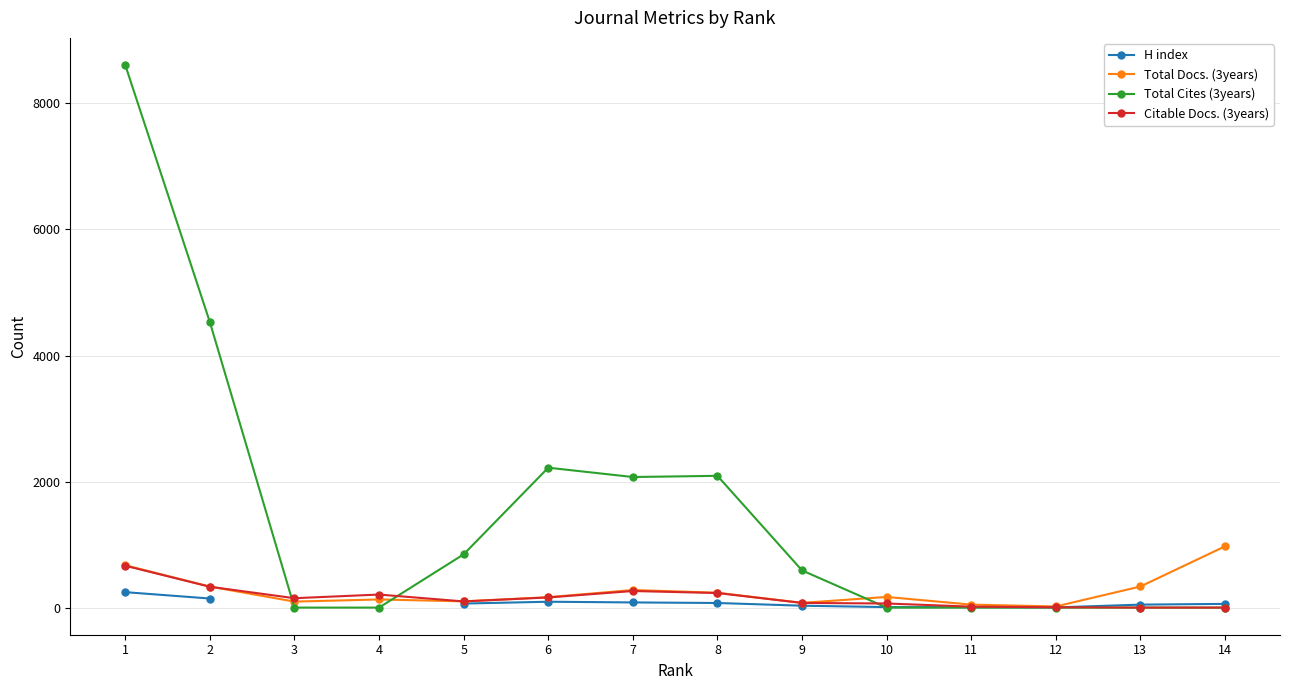

True or false: Total Docs. (3years) has a value of 99.0 at 5.

True